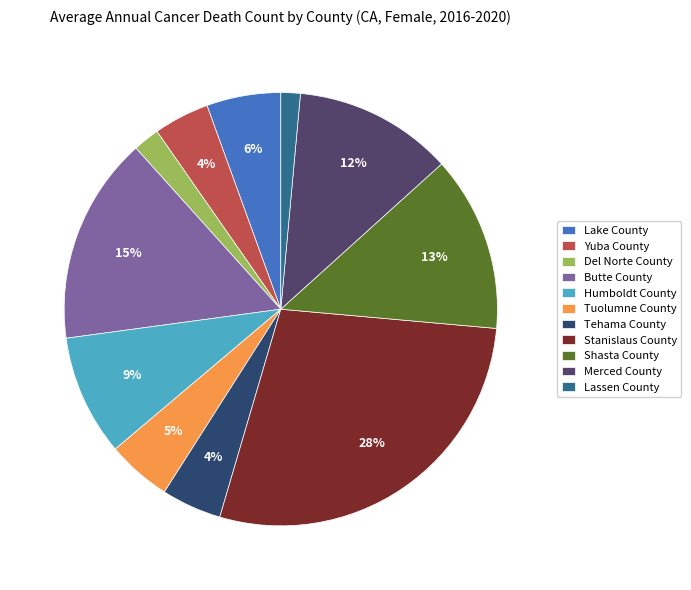

Is there any slice that represents more than half of the pie?

No